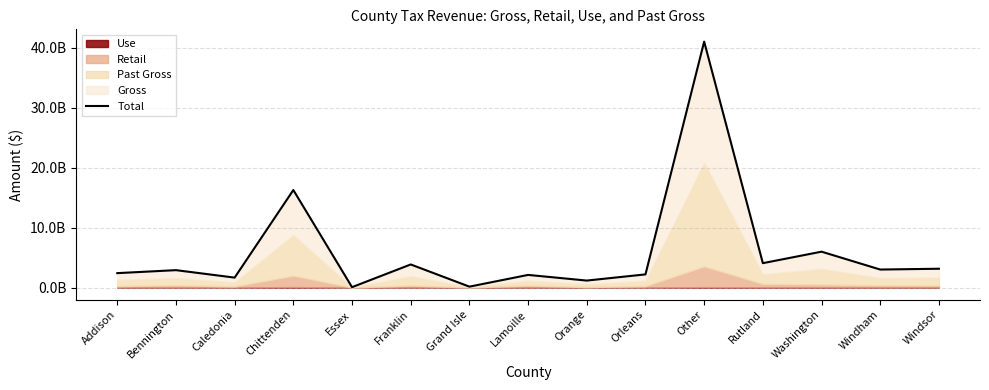

Where is the first local maximum?

Bennington